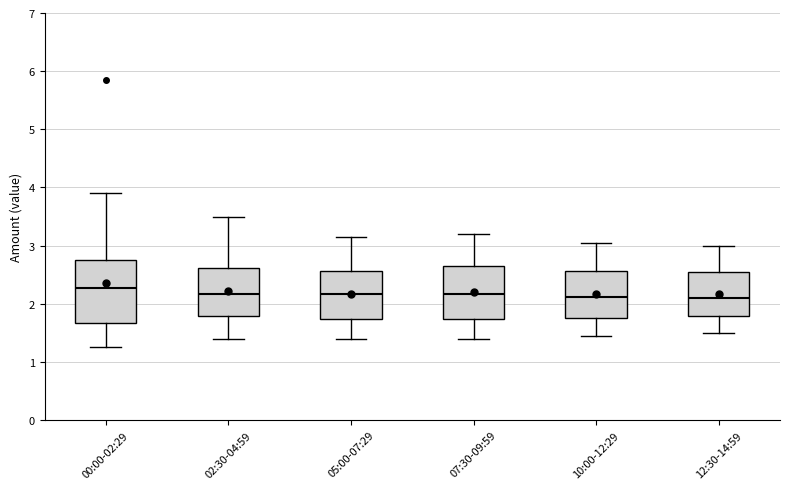

Reading left to right, transcribe this box plot: for each box, give where its median line is, the range the box spans, and where its two whiskers end, as read against the y-axis. The values are not printed on the chart, so give them approximately, as read against the axis.

00:00-02:29: median 2.3, box 1.7 to 2.8, whiskers 1.3 to 3.9
02:30-04:59: median 2.2, box 1.8 to 2.6, whiskers 1.4 to 3.5
05:00-07:29: median 2.2, box 1.7 to 2.6, whiskers 1.4 to 3.2
07:30-09:59: median 2.2, box 1.7 to 2.7, whiskers 1.4 to 3.2
10:00-12:29: median 2.1, box 1.8 to 2.6, whiskers 1.5 to 3.1
12:30-14:59: median 2.1, box 1.8 to 2.6, whiskers 1.5 to 3.0